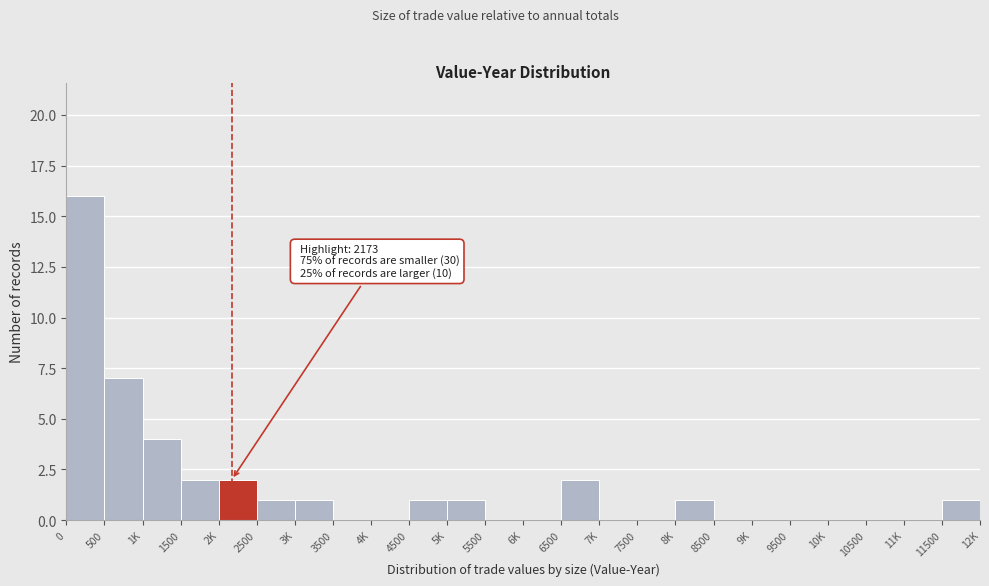

Reading right to left, transcribe all the data shown in this chart.

11500=1	11K=0	10500=0	10K=0	9500=0	9K=0	8500=0	8K=1	7500=0	7K=0	6500=2	6K=0	5500=0	5K=1	4500=1	4K=0	3500=0	3K=1	2500=1	2K=2	1500=2	1K=4	500=7	0=16